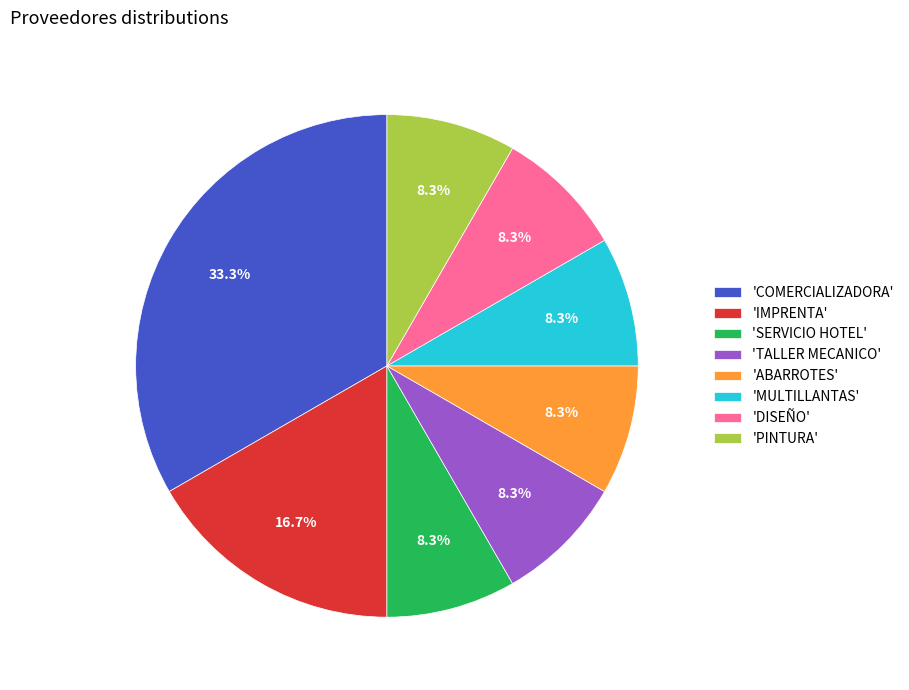

Between 'COMERCIALIZADORA' and 'IMPRENTA', which is larger?

'COMERCIALIZADORA'